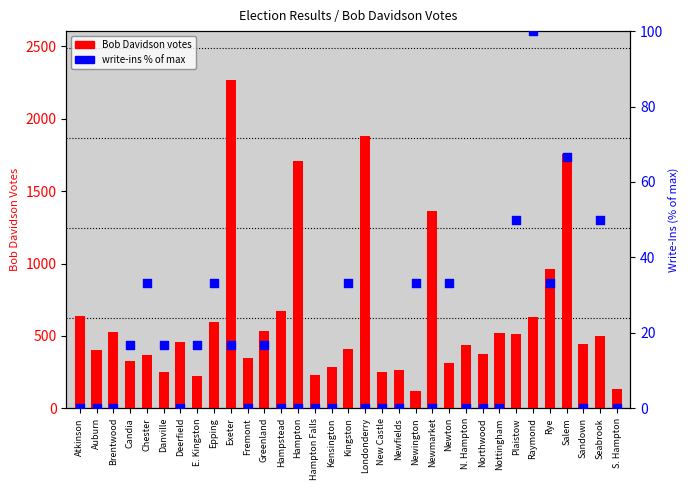

Is the value of write-ins percentile at Deerfield greater than the value of Bob Davidson votes at Seabrook?

No